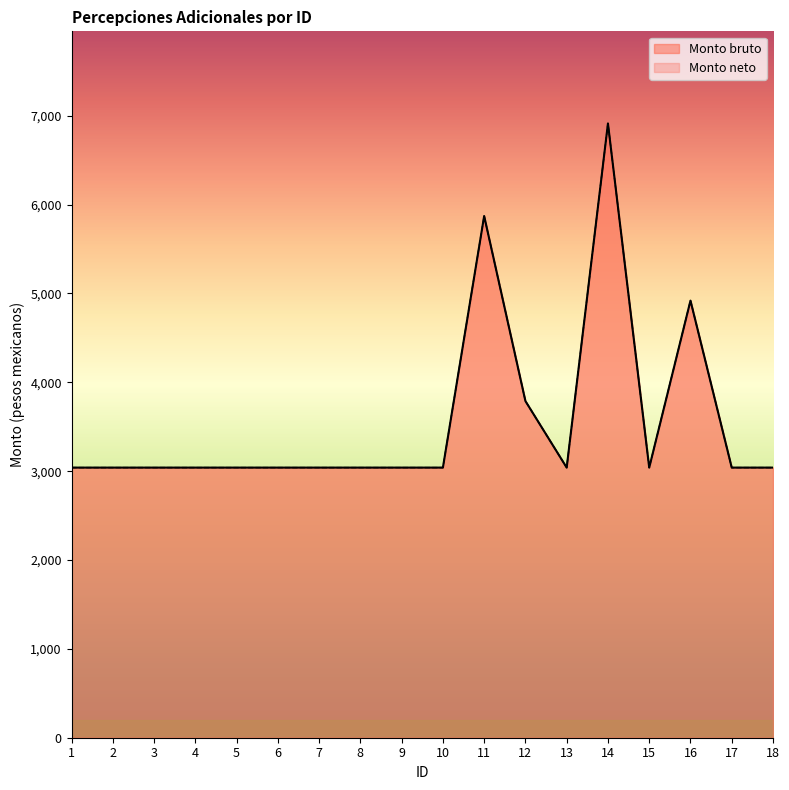

List the labels in order of Monto bruto value, smallest first.

1, 2, 3, 4, 5, 6, 7, 8, 9, 10, 13, 15, 17, 18, 12, 16, 11, 14